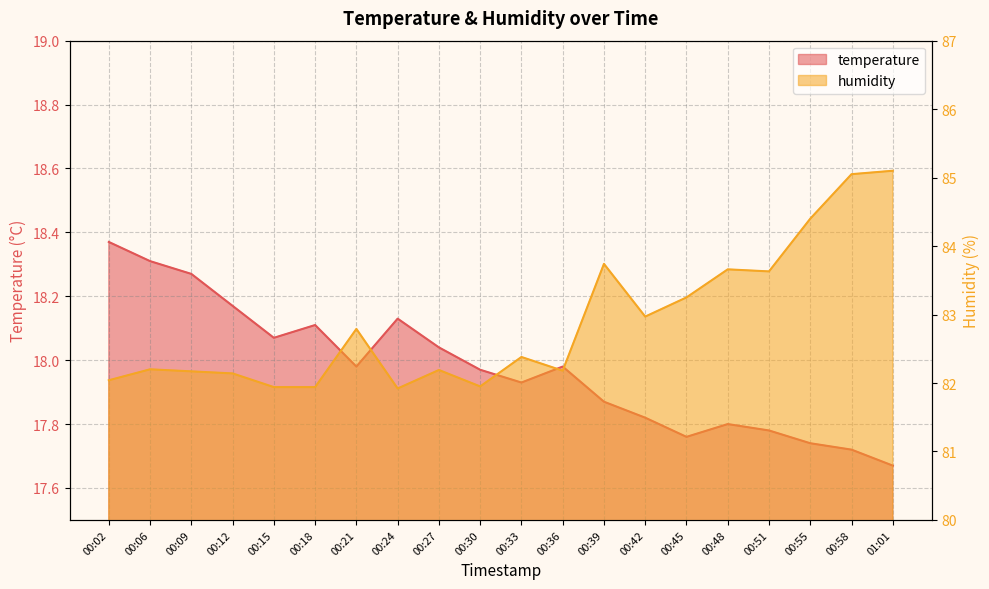

True or false: humidity has a value of 81.9 at 00:15.

True